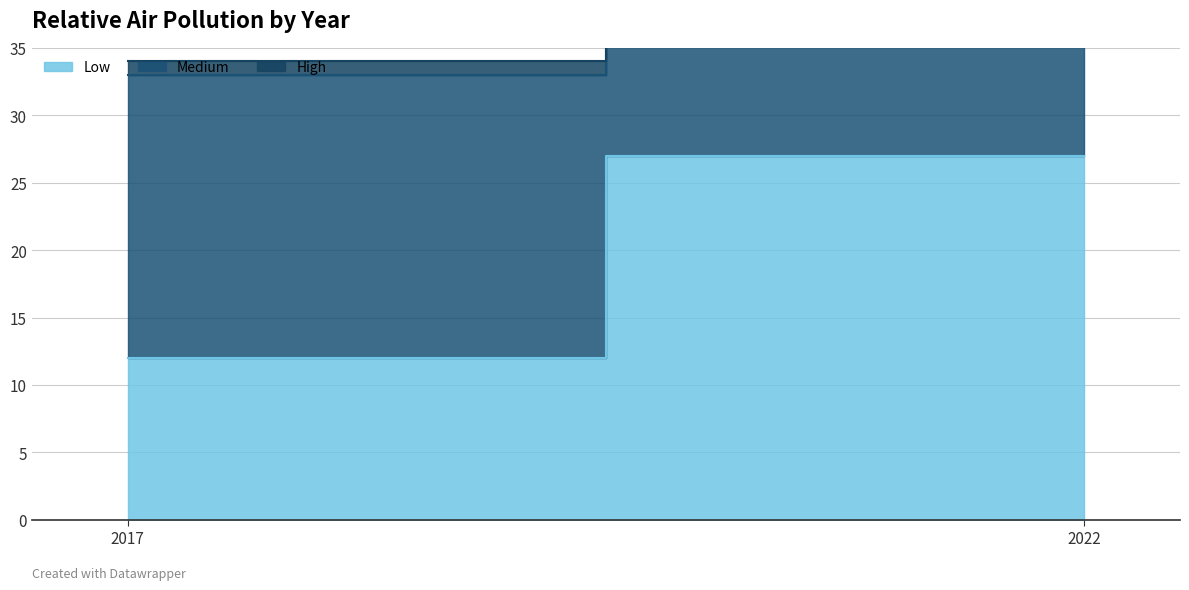

Which series has the largest range (max minus min)?

Low